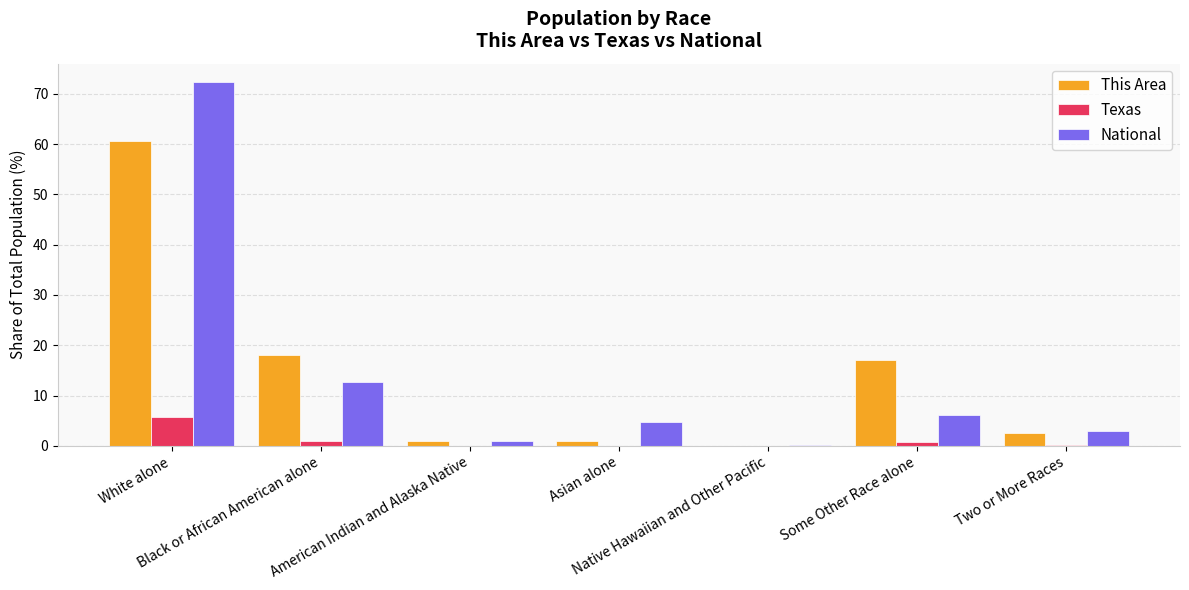

What is the greatest value displayed?

72.4